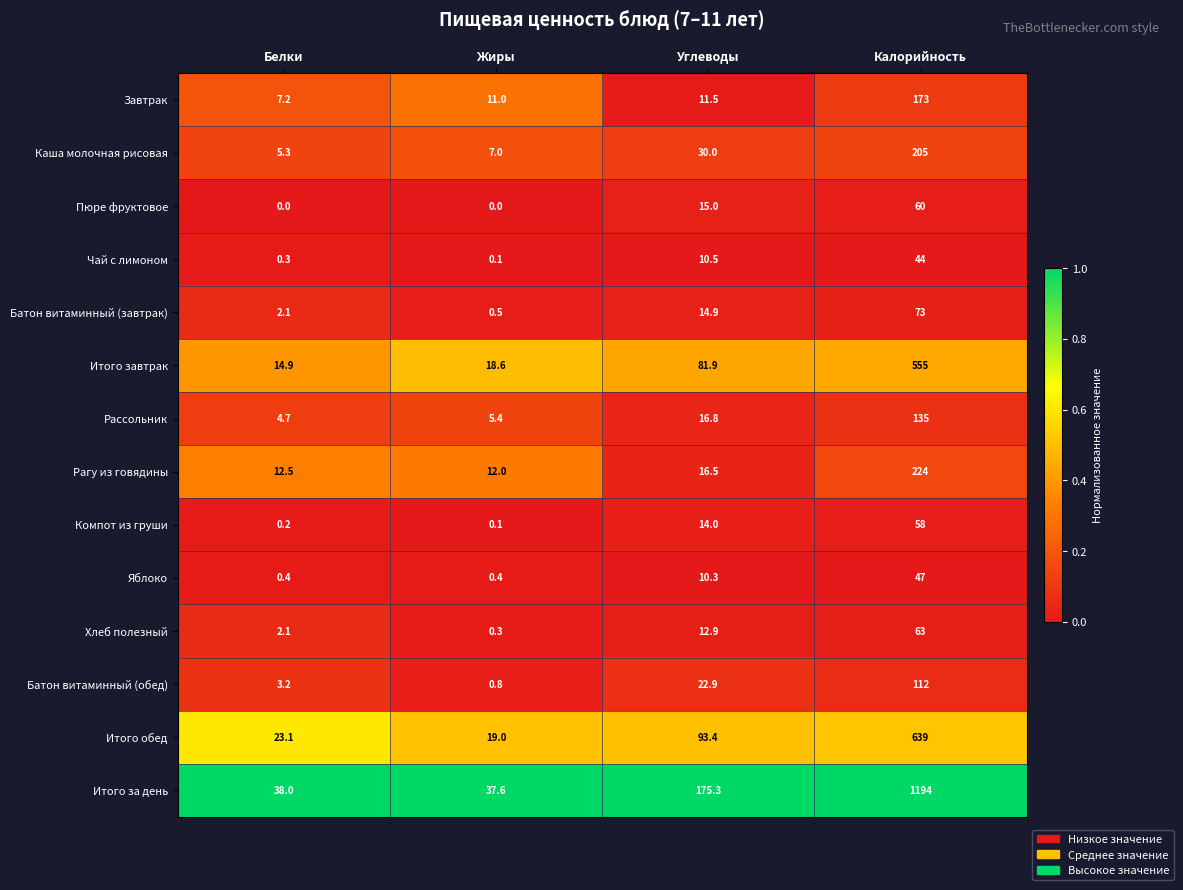

What is the spread (max minus min) of values at Белки?

38.0